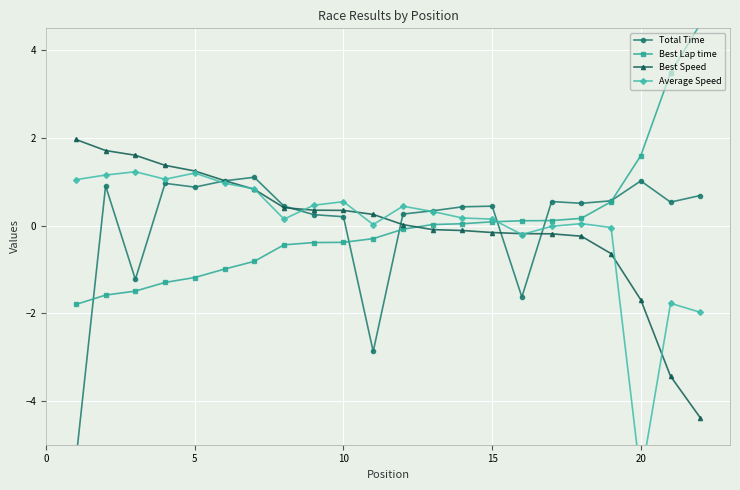

Count the number of data series in this chart.

4